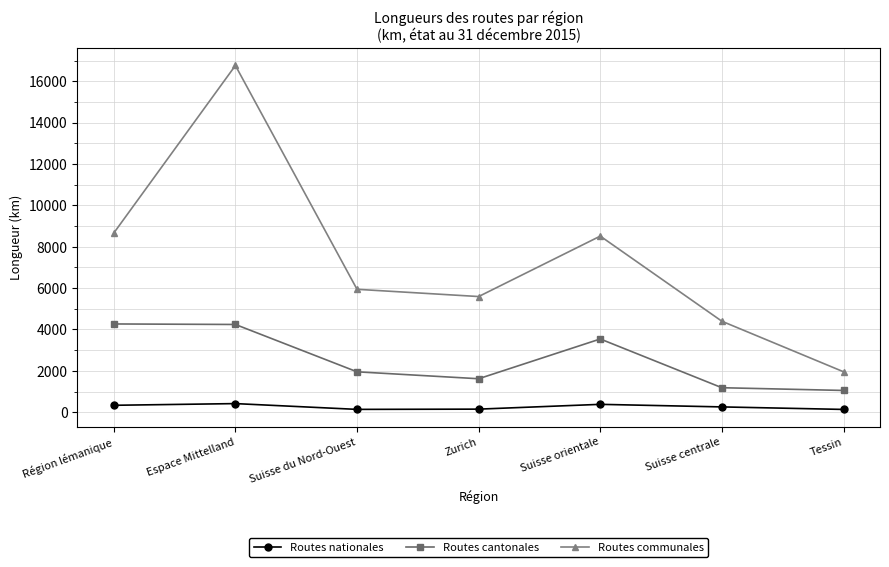

What is the value of the Routes cantonales point at the 4th from the left?

1620.0